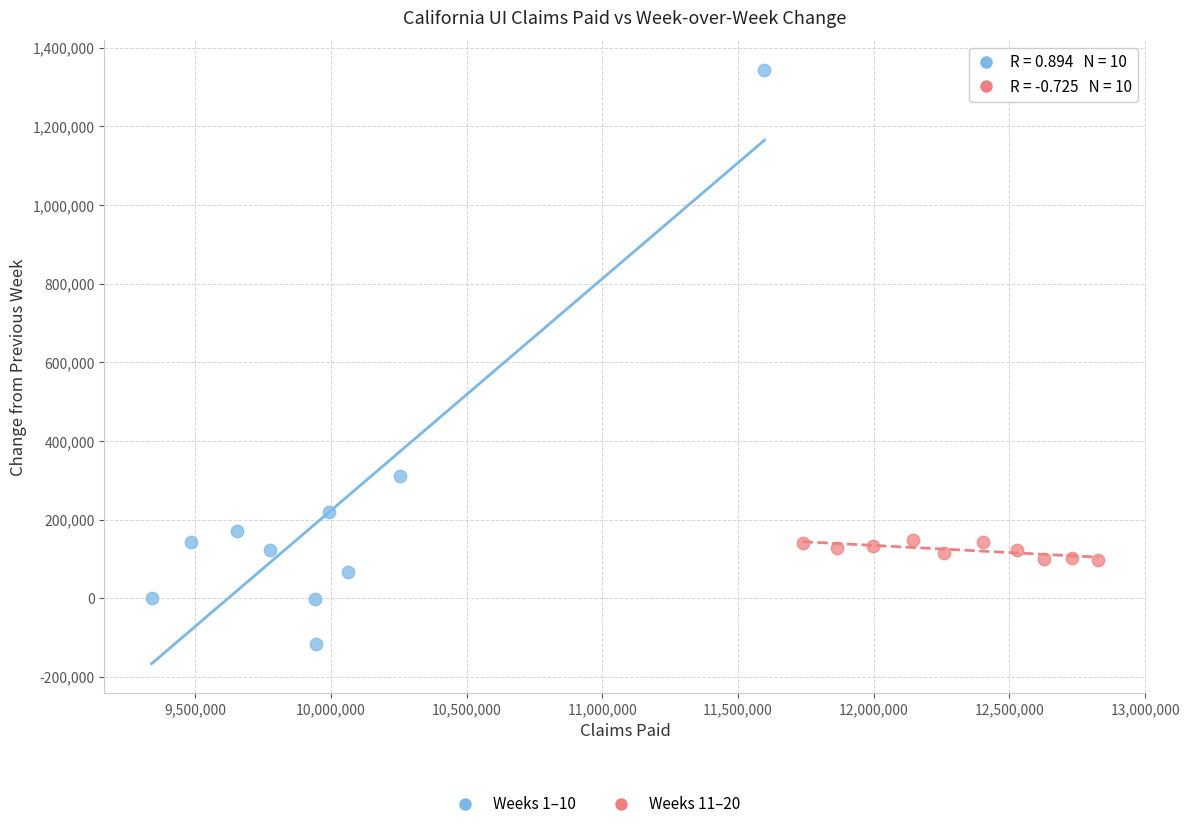

Which series contains the lowest Y value?

Weeks 1–10